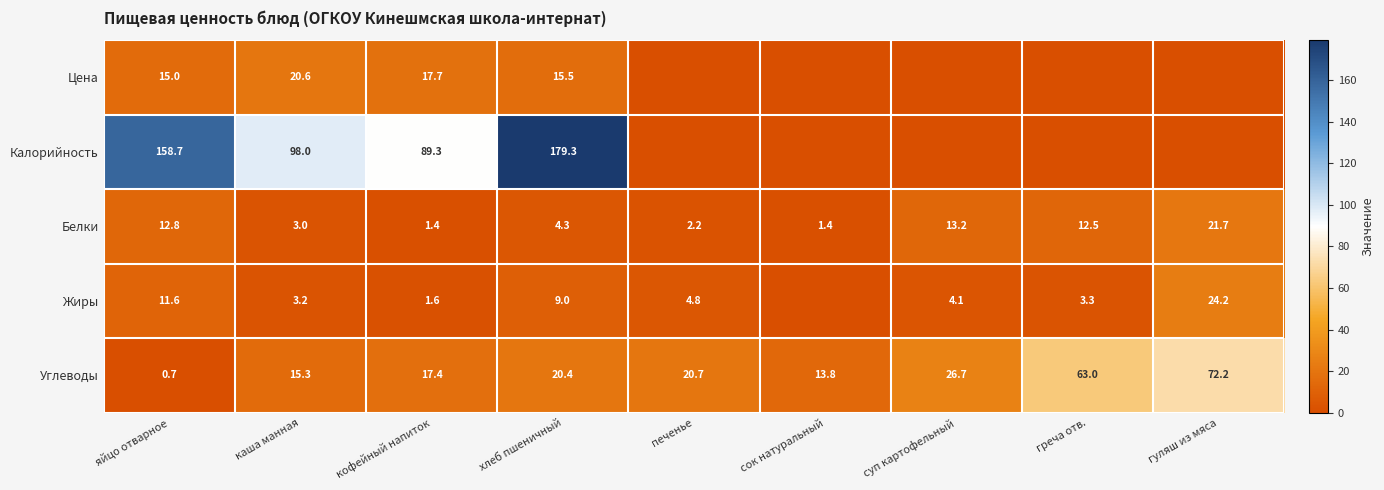

The Белки series shows 13.2 at суп картофельный. True or false?

True